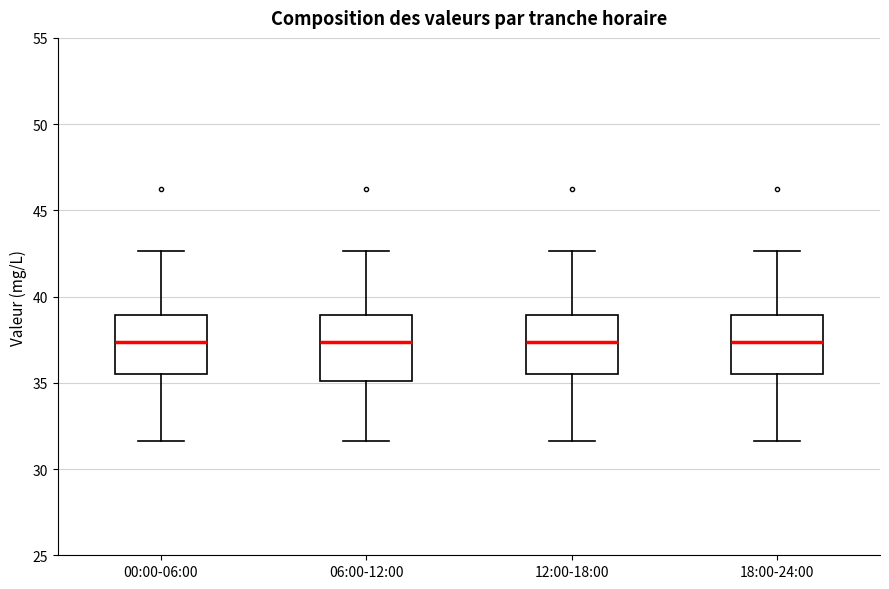

Reading left to right, read every box against the y-axis: the position of its median line, the range the box covers, and the ends of its whiskers. The values are not printed on the chart, so give them approximately, as read against the axis.

00:00-06:00: median 37.5, box 35.5 to 39.0, whiskers 31.5 to 42.5
06:00-12:00: median 37.5, box 35.0 to 39.0, whiskers 31.5 to 42.5
12:00-18:00: median 37.5, box 35.5 to 39.0, whiskers 31.5 to 42.5
18:00-24:00: median 37.5, box 35.5 to 39.0, whiskers 31.5 to 42.5